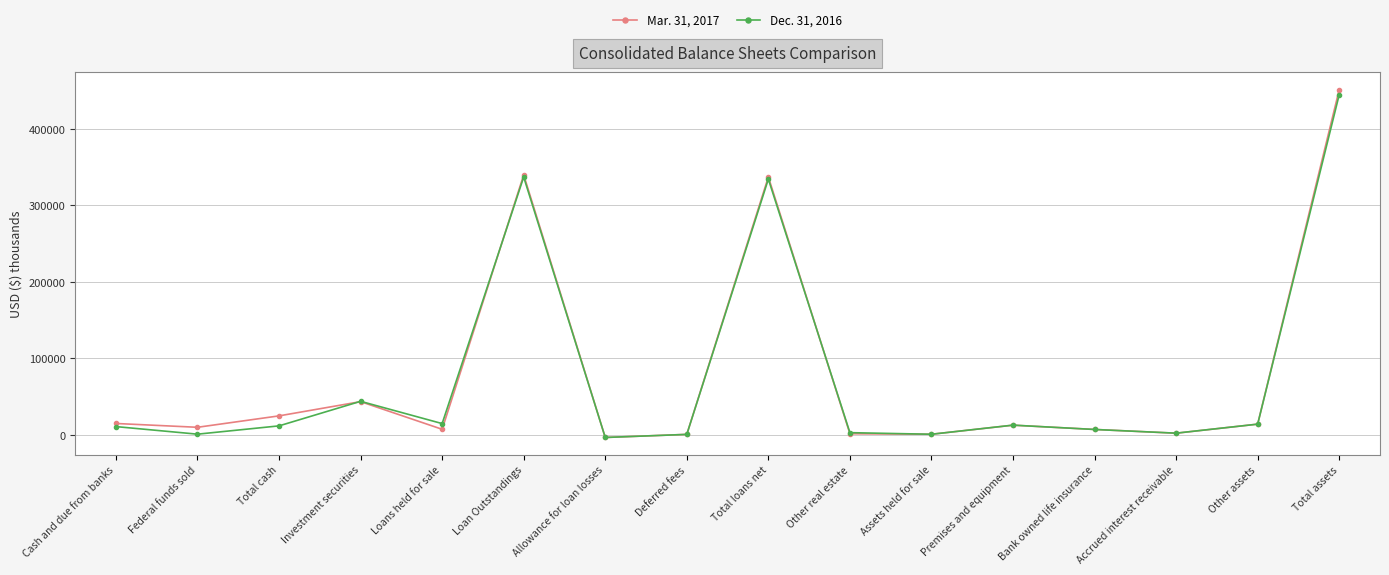

At which category is the sum across all series the highest?

Total assets